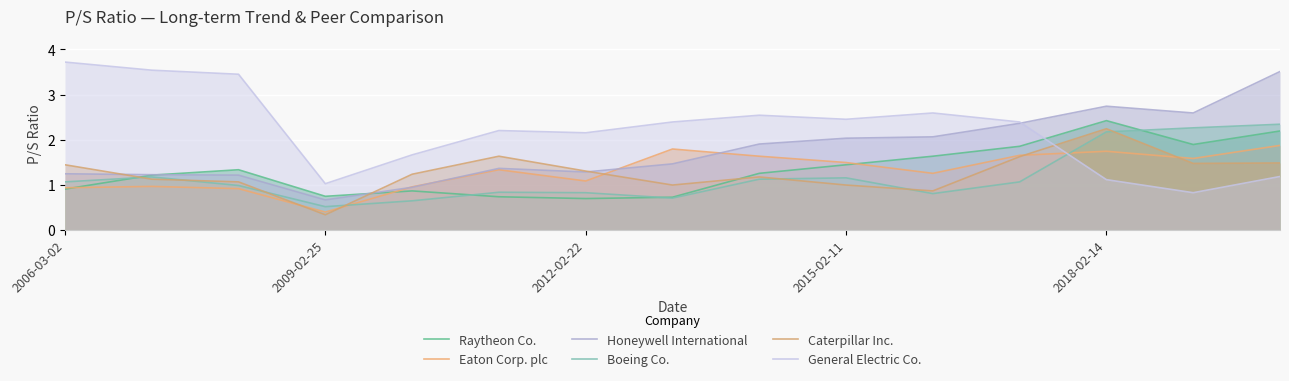

In Eaton Corp. plc, how many points are lower than both neighbors (excluding endpoints)?

4